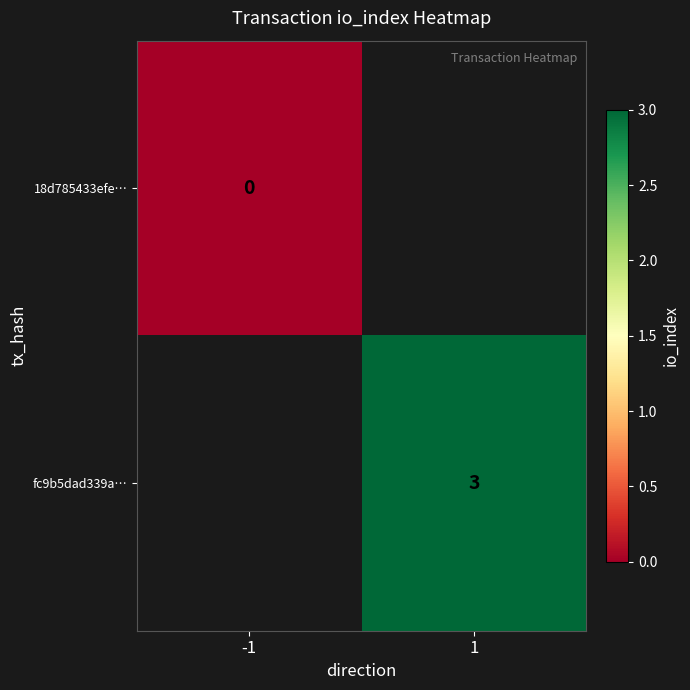

How many data points does each series have?

2